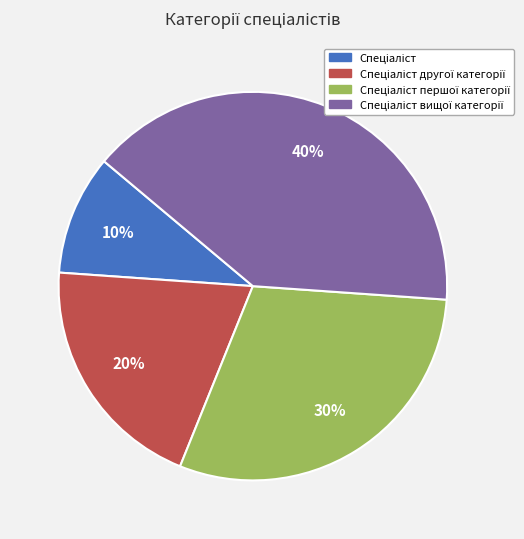

To the nearest percent, what is the difference between the largest and smallest slice percentages?

30%